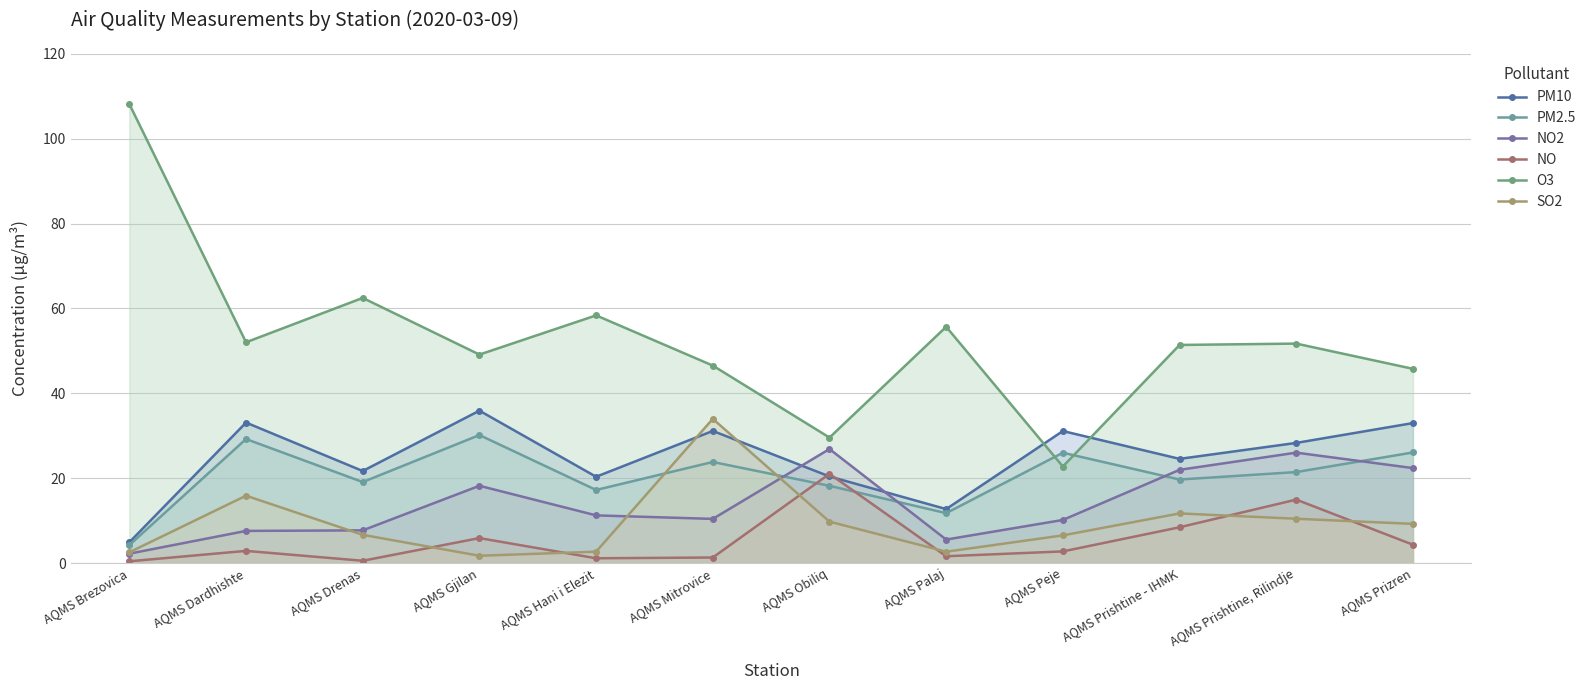

True or false: NO has more than 1 points higher than both neighbors.

True